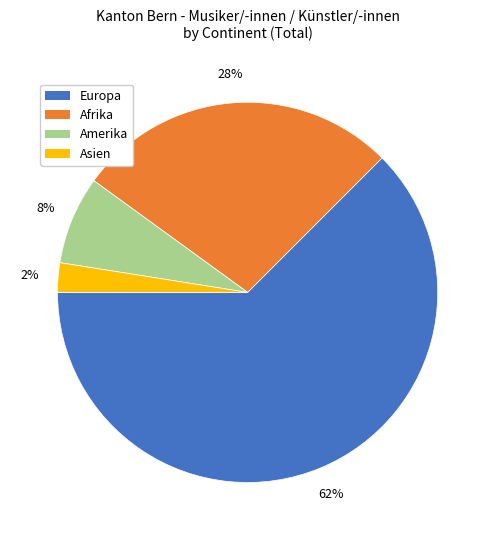

To the nearest percent, what is the average slice percentage?

25%